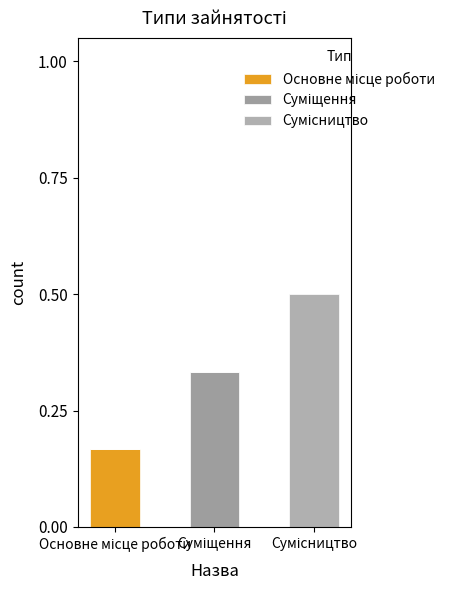

Which series changed the most between Основне місце роботи and Суміщення?

Суміщення